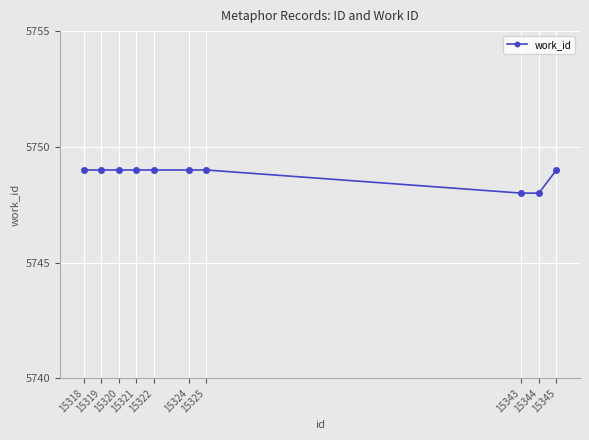

Reading left to right, extract all data points from this chart.

15318=5749	15319=5749	15320=5749	15321=5749	15322=5749	15324=5749	15325=5749	15343=5748	15344=5748	15345=5749